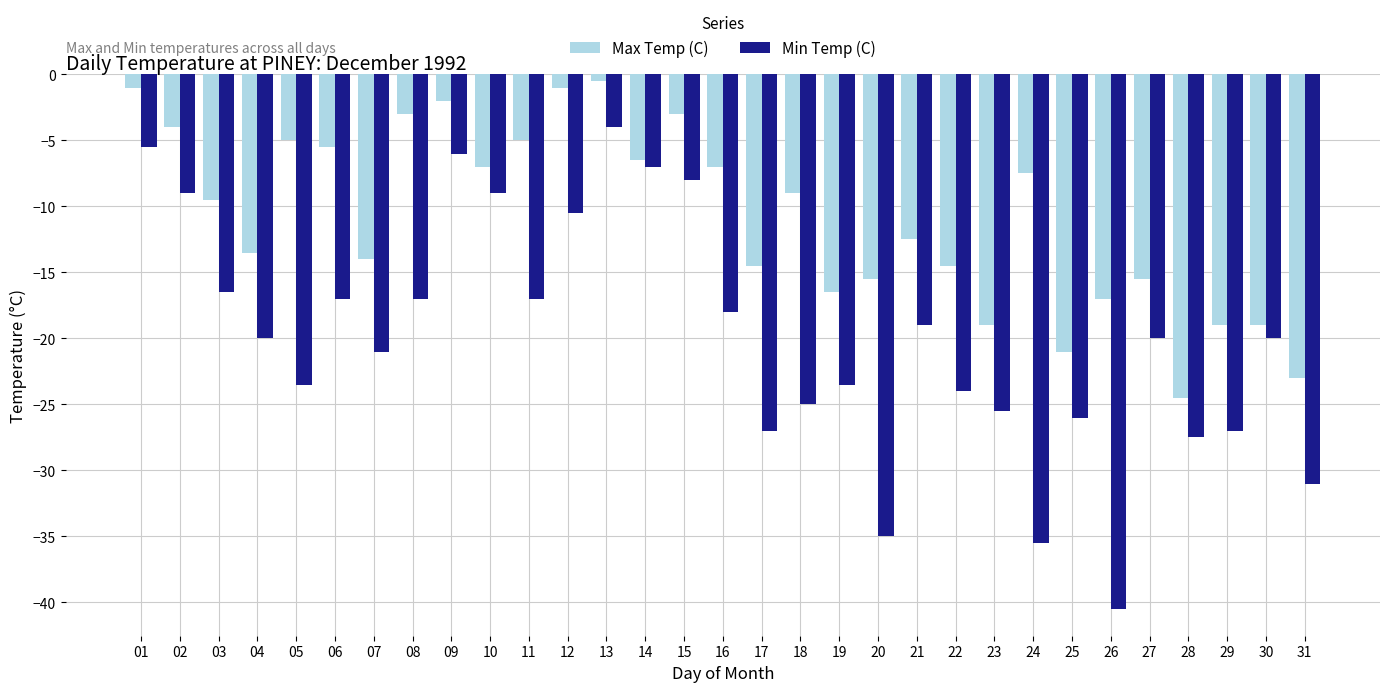

Which series has the widest spread of values?

Min Temp (C)